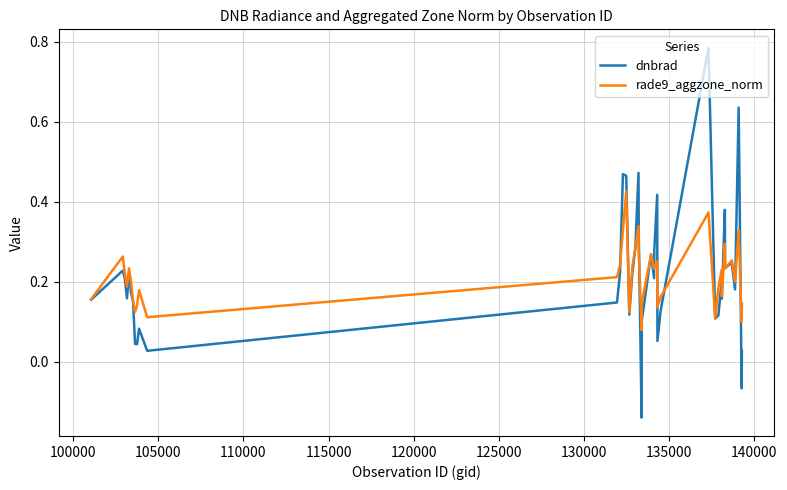

Count the number of categories in the chart.

40